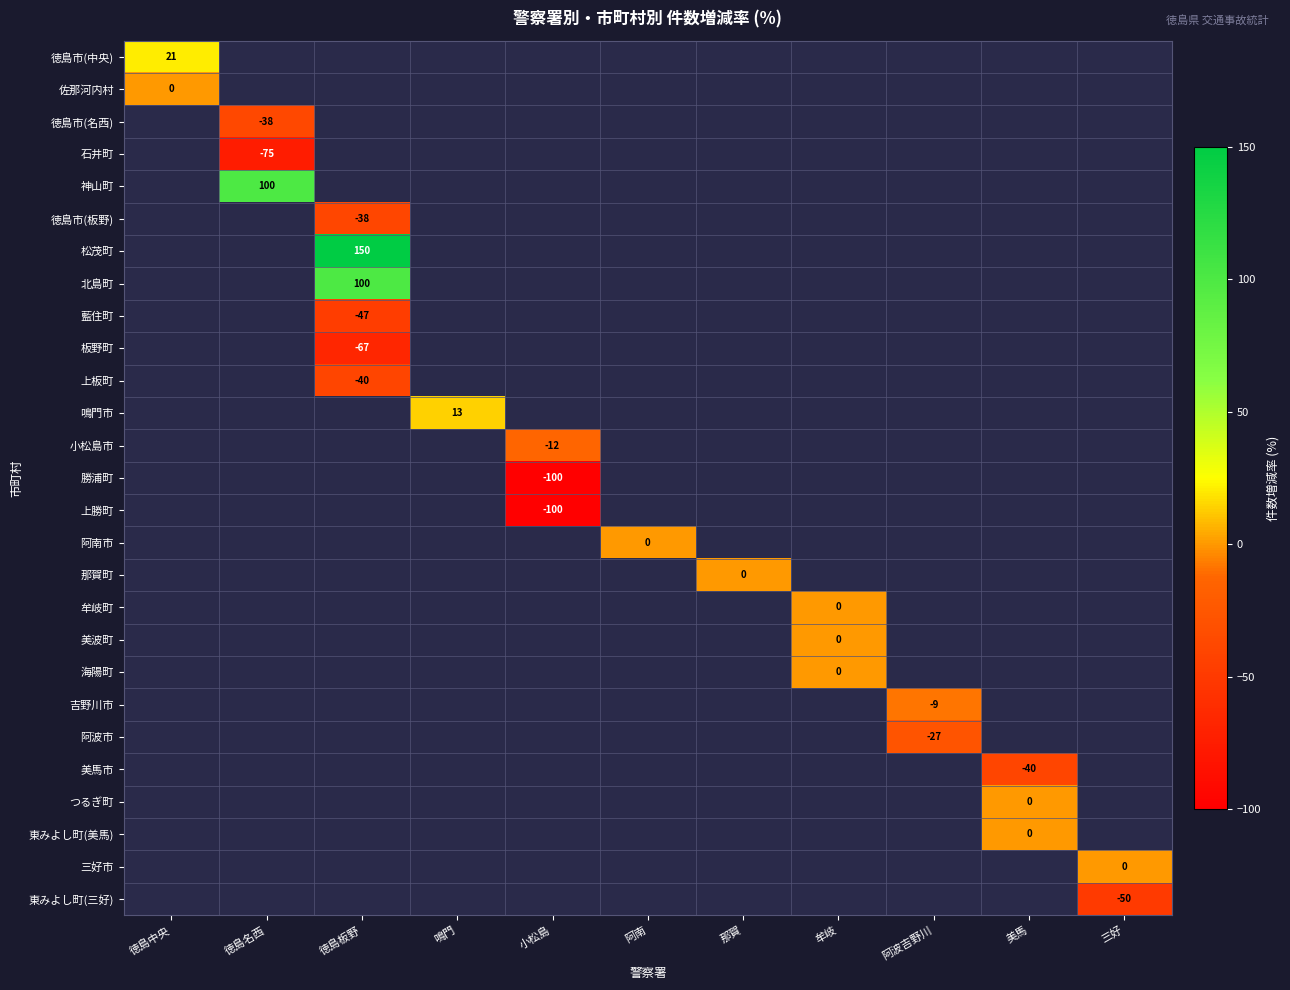

Which category has the lowest value across all series?

小松島